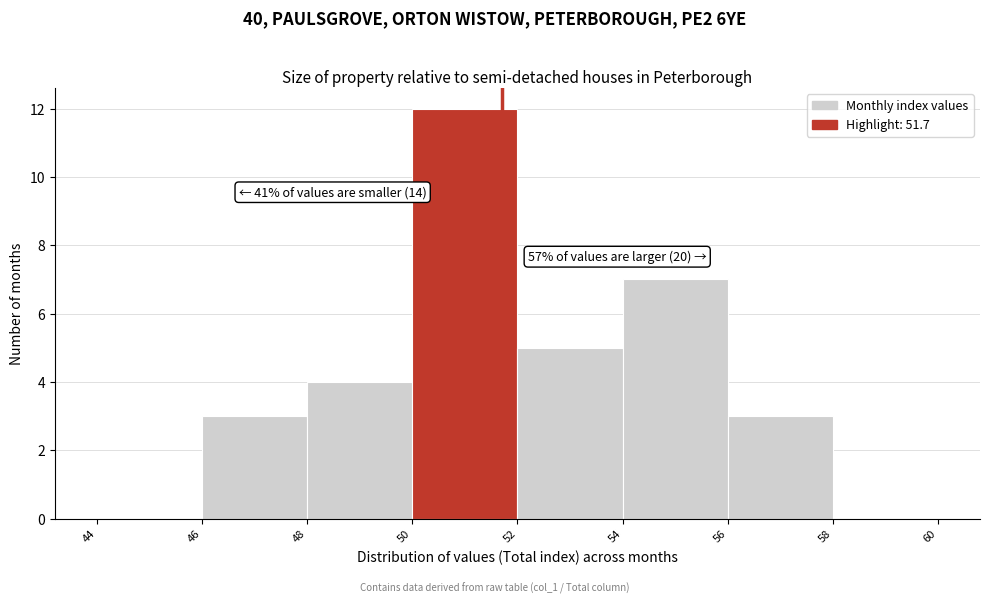

Over which range of the x-axis is the bar tallest?

50 to 52